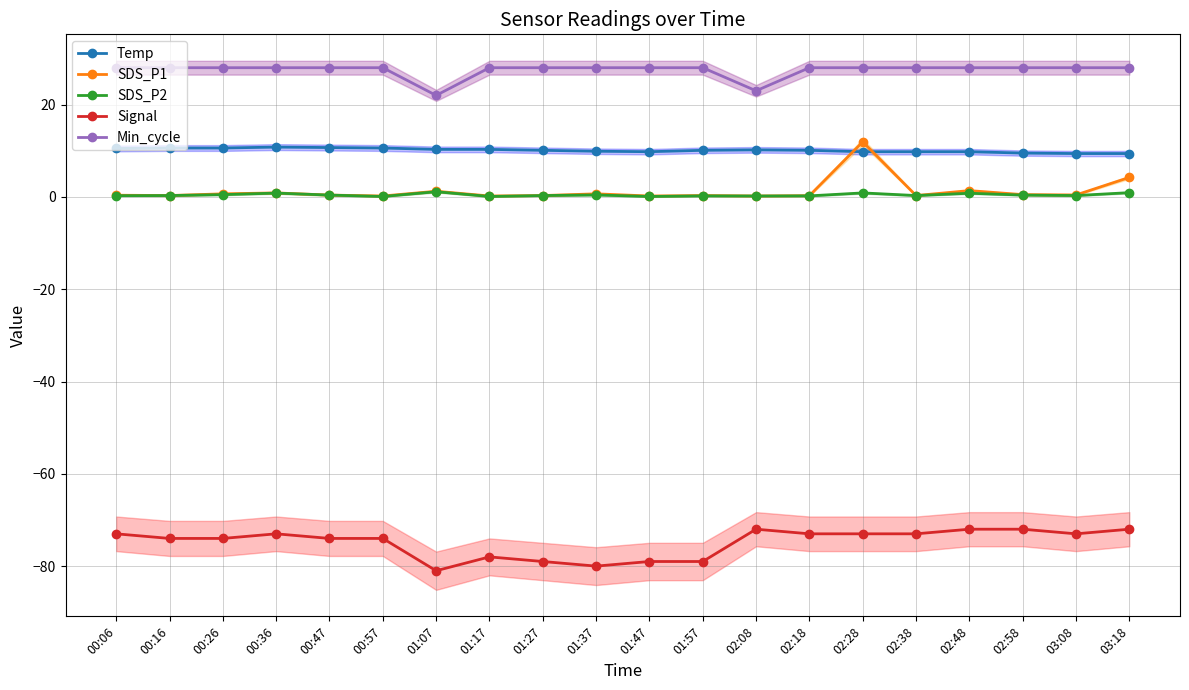

Reading left to right, transcribe all the data shown in this chart.

Temp: 10.5	10.6	10.6	10.8	10.7	10.6	10.3	10.3	10.1	9.9	9.8	10.1	10.2	10.1	9.8	9.8	9.8	9.5	9.4	9.4
SDS_P1: 0.4	0.3	0.7	0.9	0.4	0.2	1.2	0.2	0.3	0.7	0.2	0.3	0.2	0.3	11.9	0.3	1.4	0.5	0.4	4.2
SDS_P2: 0.3	0.3	0.5	0.8	0.4	0.1	1.1	0.1	0.3	0.4	0.1	0.2	0.2	0.2	0.9	0.3	0.8	0.4	0.3	0.9
Signal: -73.0	-74.0	-74.0	-73.0	-74.0	-74.0	-81.0	-78.0	-79.0	-80.0	-79.0	-79.0	-72.0	-73.0	-73.0	-73.0	-72.0	-72.0	-73.0	-72.0
Min_cycle: 28.0	28.0	28.0	28.0	28.0	28.0	22.0	28.0	28.0	28.0	28.0	28.0	23.0	28.0	28.0	28.0	28.0	28.0	28.0	28.0